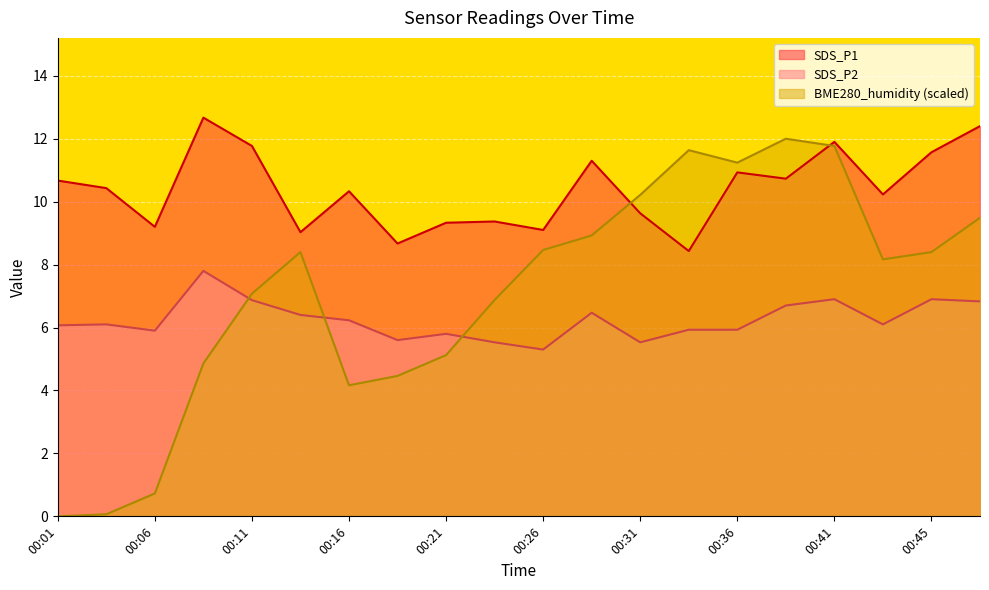

Rank the series by their average value, from lowest to highest.

SDS_P2, BME280_humidity (scaled), SDS_P1